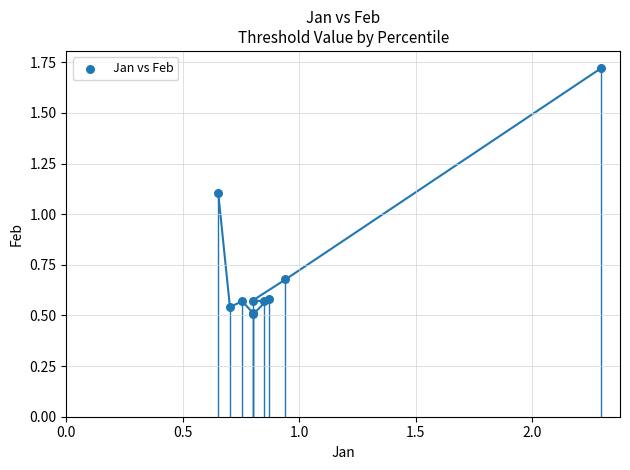

What Y value in the scatter plot is closest to 1?

1.1